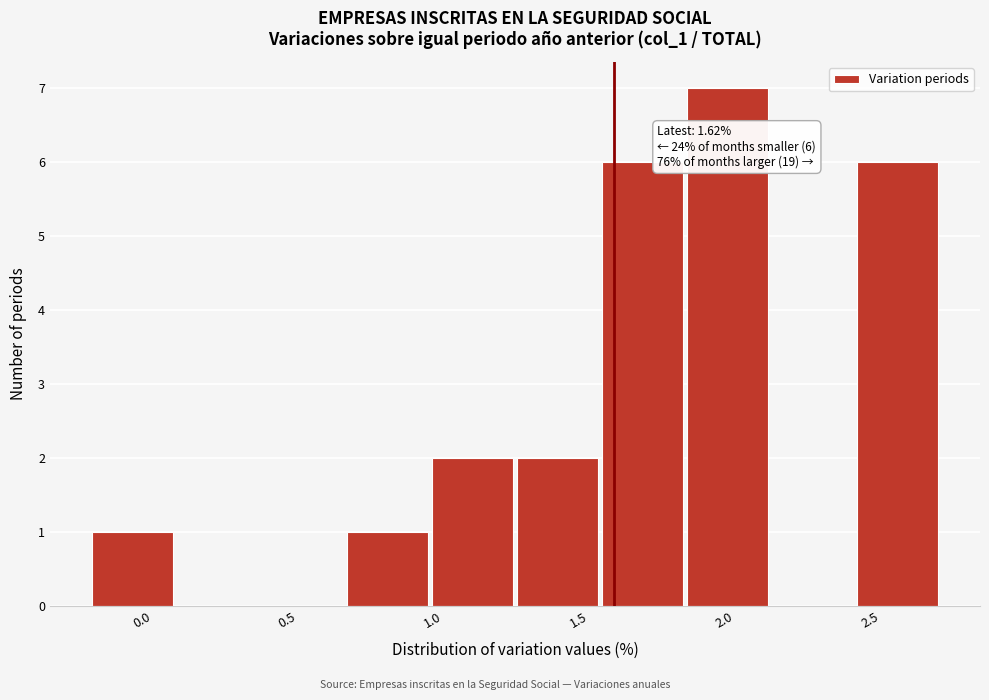

Which range on the x-axis has the tallest bar?

1.85 to 2.15